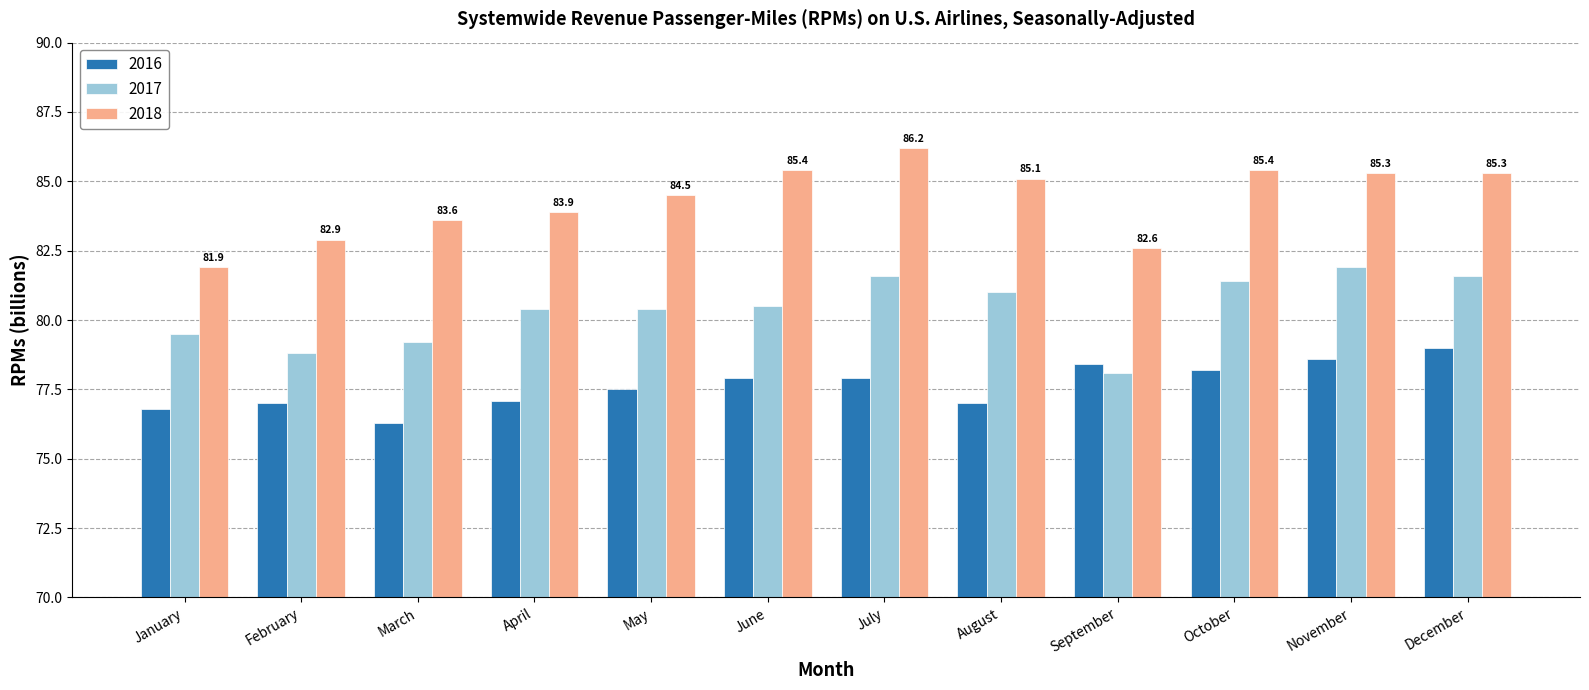

List the series in order of their peak value, lowest first.

2016, 2017, 2018